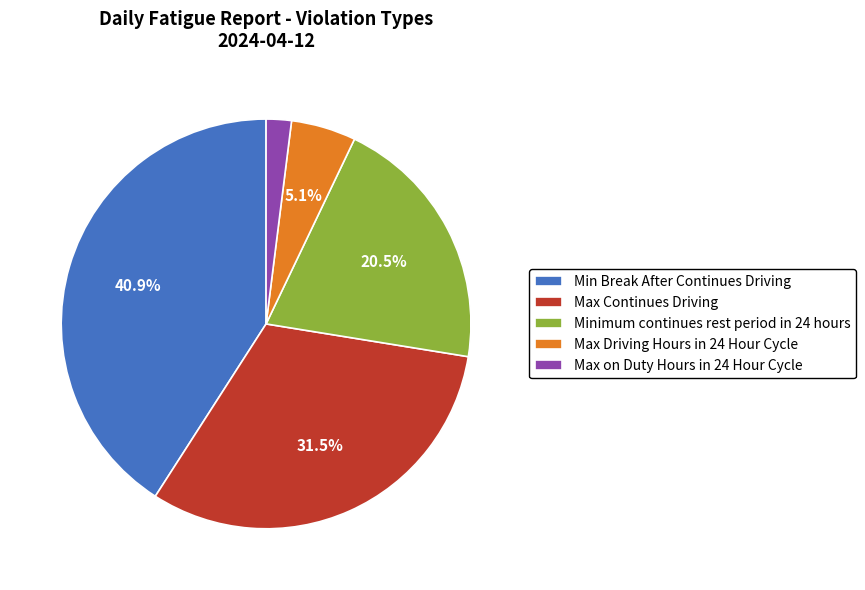

How many segments does this pie chart have?

5